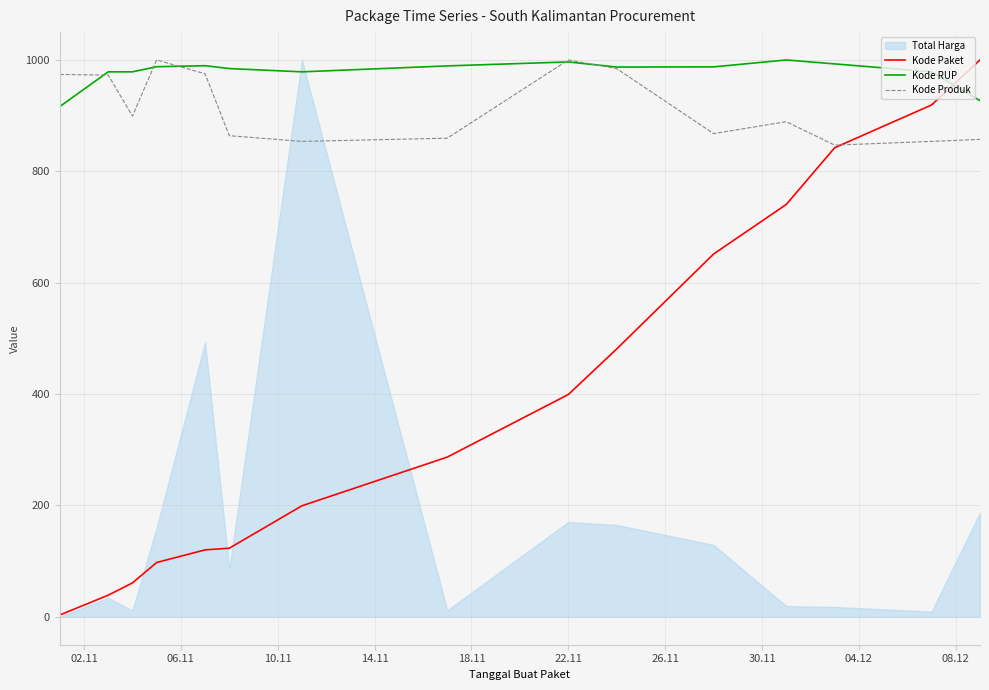

What is the highest value of the Kode Paket series?

1000.0